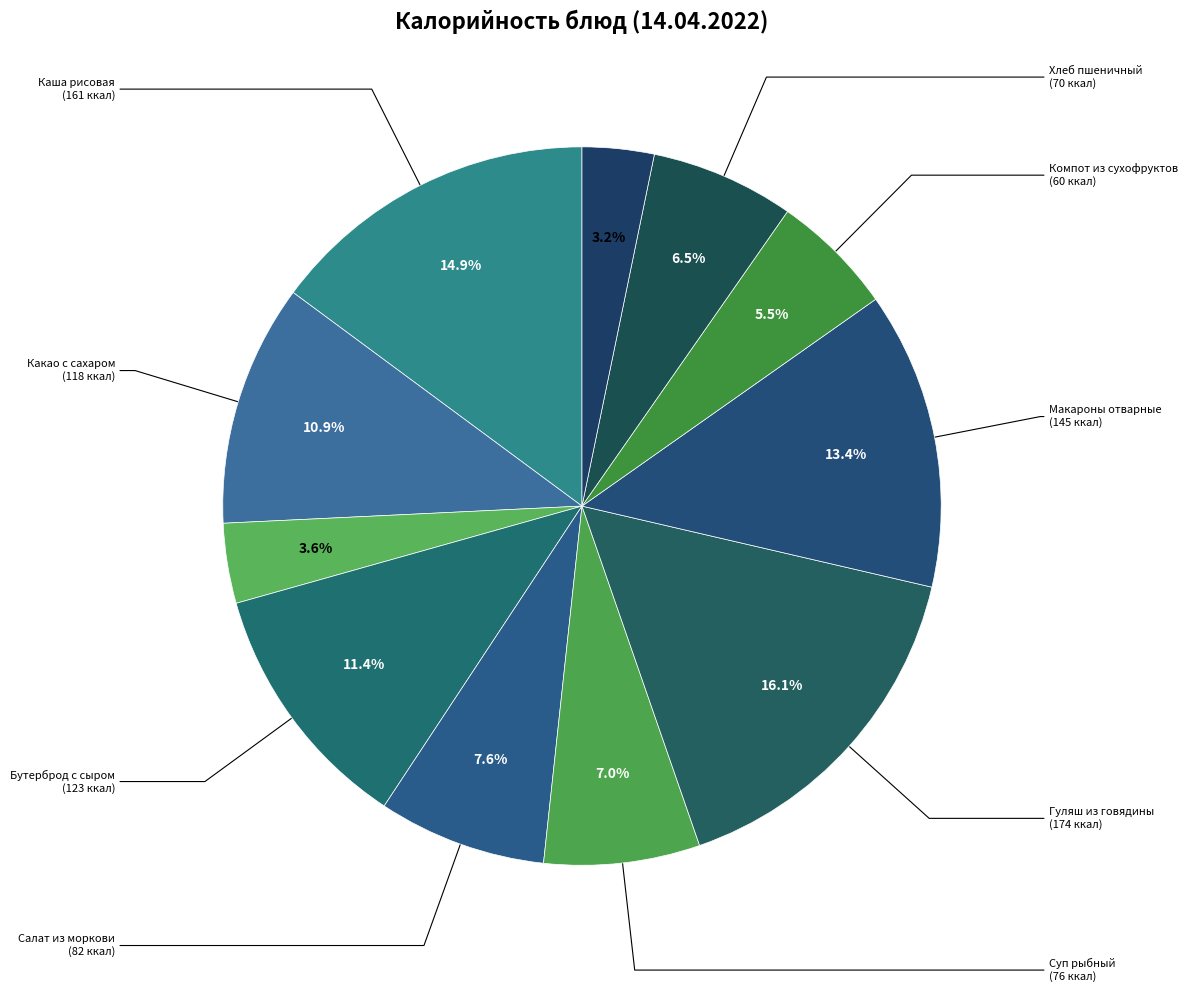

How many segments does this pie chart have?

11